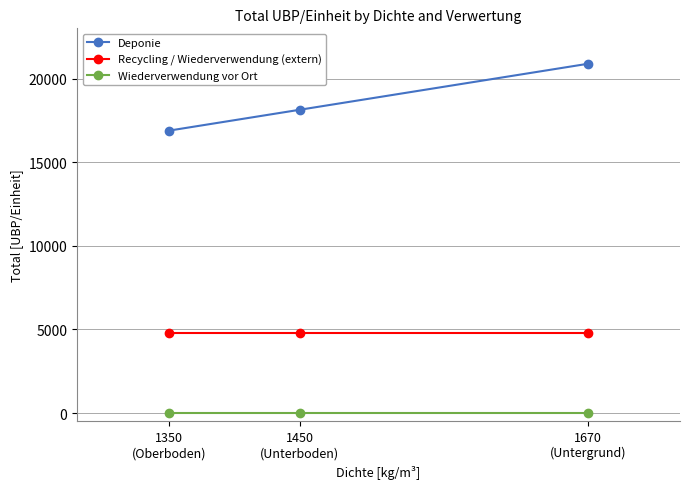

How many lines are shown in the chart?

3